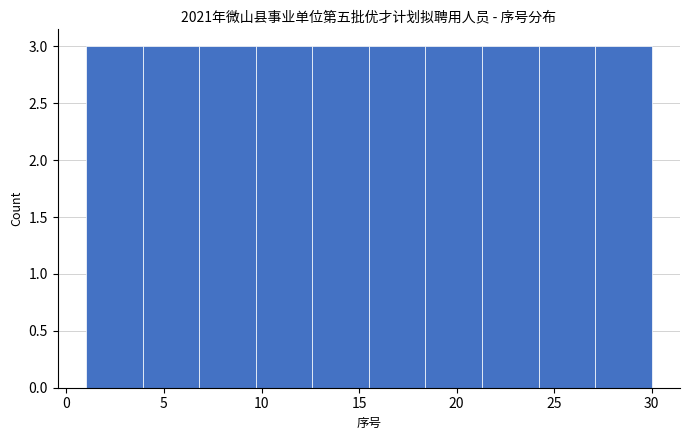

Reading left to right, list every bar in this chart as the range it spans on the x-axis followed by its height. Neither the bar edges nor the heights are printed on the chart, so give them approximately, as read against the axes.

1.0 to 3.9: 3
3.9 to 6.8: 3
6.8 to 9.7: 3
9.7 to 12.6: 3
12.6 to 15.5: 3
15.5 to 18.4: 3
18.4 to 21.3: 3
21.3 to 24.2: 3
24.2 to 27.1: 3
27.1 to 30.0: 3